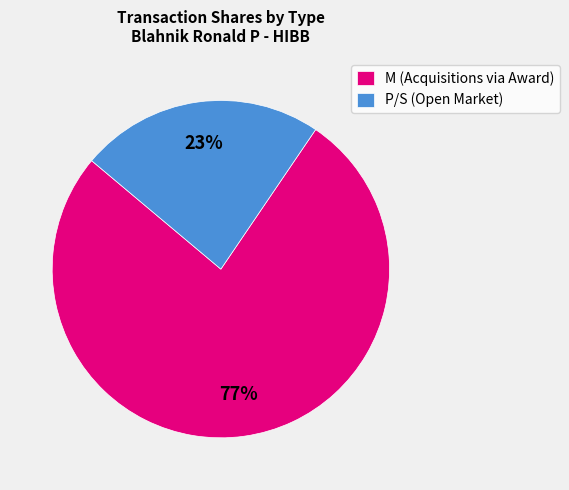

Combined, do M (Acquisitions via Award) and P/S (Open Market) account for over 50%?

Yes